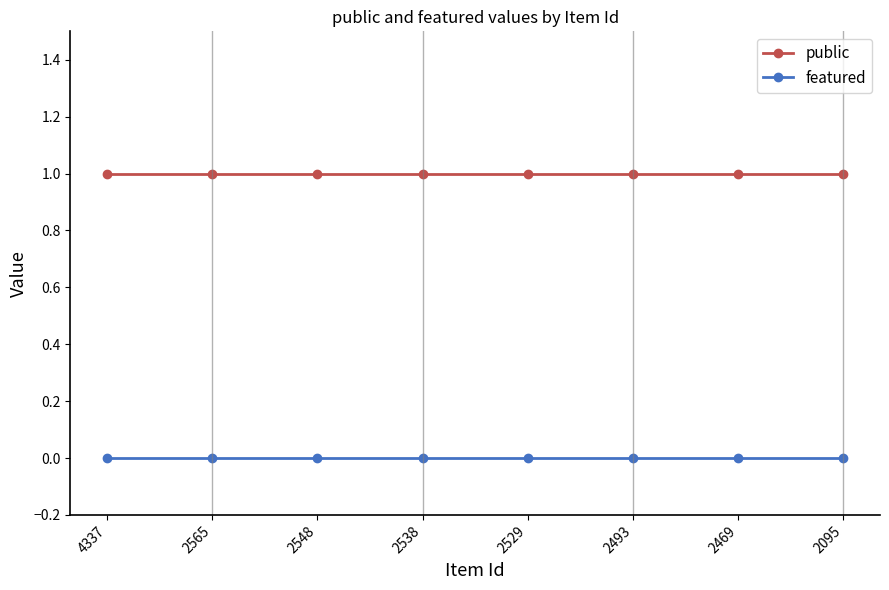

Is it true that public equals 1 at 2095?

True